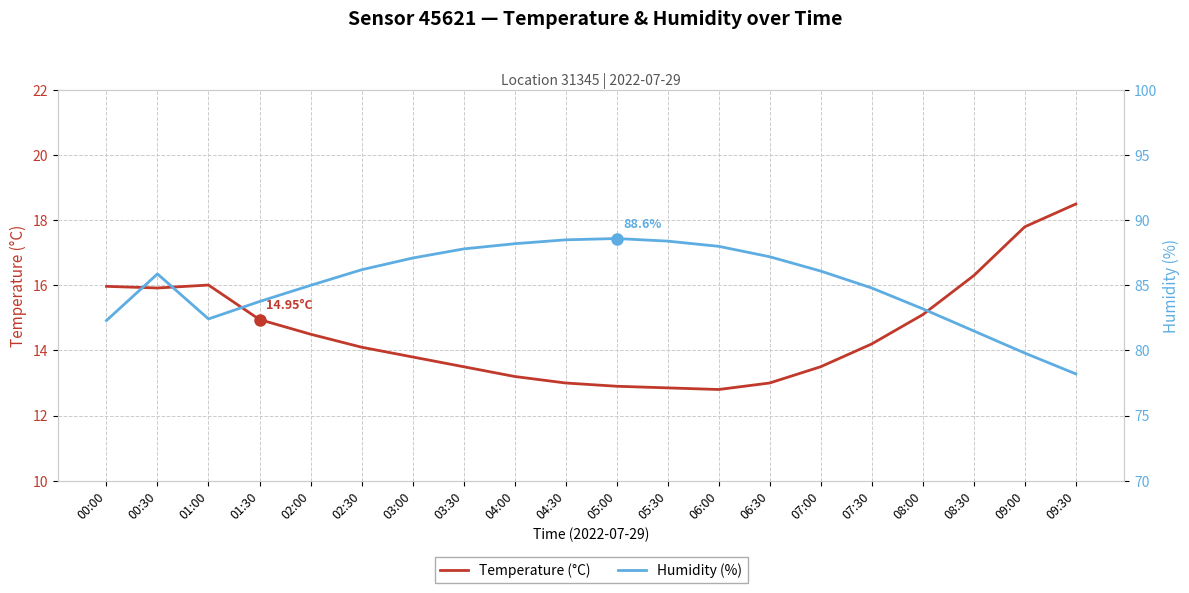

Reading right to left, extract all data points from this chart.

Temperature (°C): 09:30=18.5	09:00=17.8	08:30=16.3	08:00=15.1	07:30=14.2	07:00=13.5	06:30=13.0	06:00=12.8	05:30=12.8	05:00=12.9	04:30=13.0	04:00=13.2	03:30=13.5	03:00=13.8	02:30=14.1	02:00=14.5	01:30=14.9	01:00=16.0	00:30=15.9	00:00=16.0
Humidity (%): 09:30=78.2	09:00=79.8	08:30=81.5	08:00=83.2	07:30=84.8	07:00=86.1	06:30=87.2	06:00=88.0	05:30=88.4	05:00=88.6	04:30=88.5	04:00=88.2	03:30=87.8	03:00=87.1	02:30=86.2	02:00=85.0	01:30=83.8	01:00=82.4	00:30=85.9	00:00=82.3